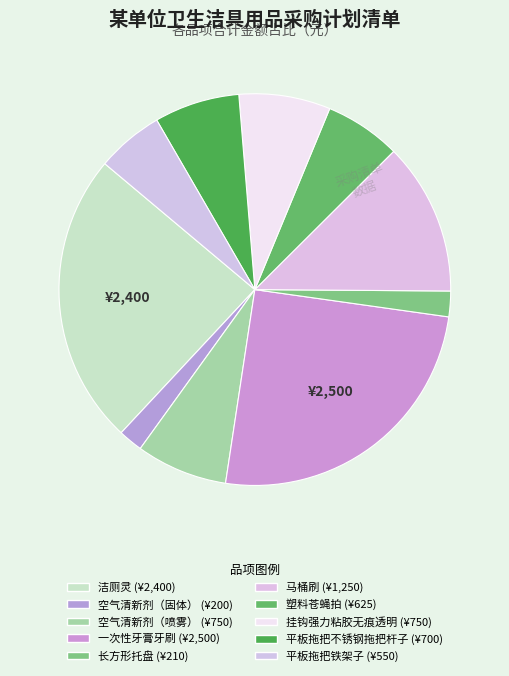

To the nearest percent, what is the average slice percentage?

10%